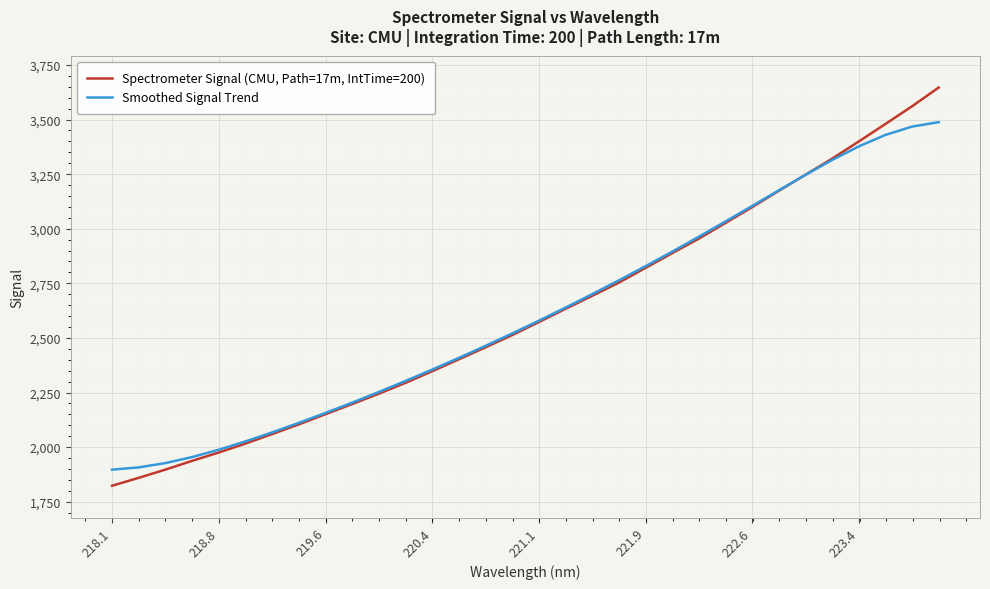

Which series has the largest range (max minus min)?

Spectrometer Signal (CMU, Path=17m, IntTime=200)